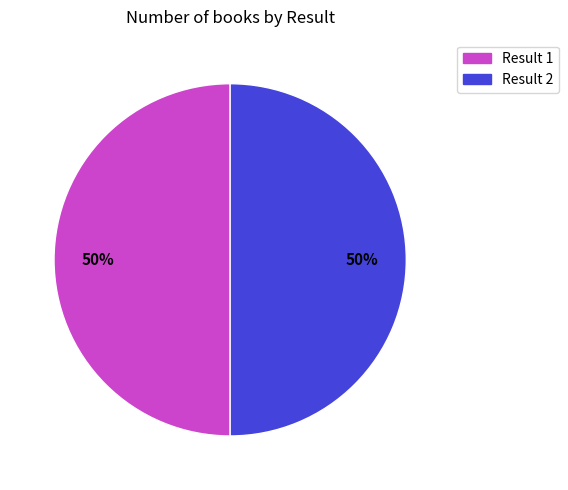

To the nearest percent, what percentage of the pie is Result 2?

50%